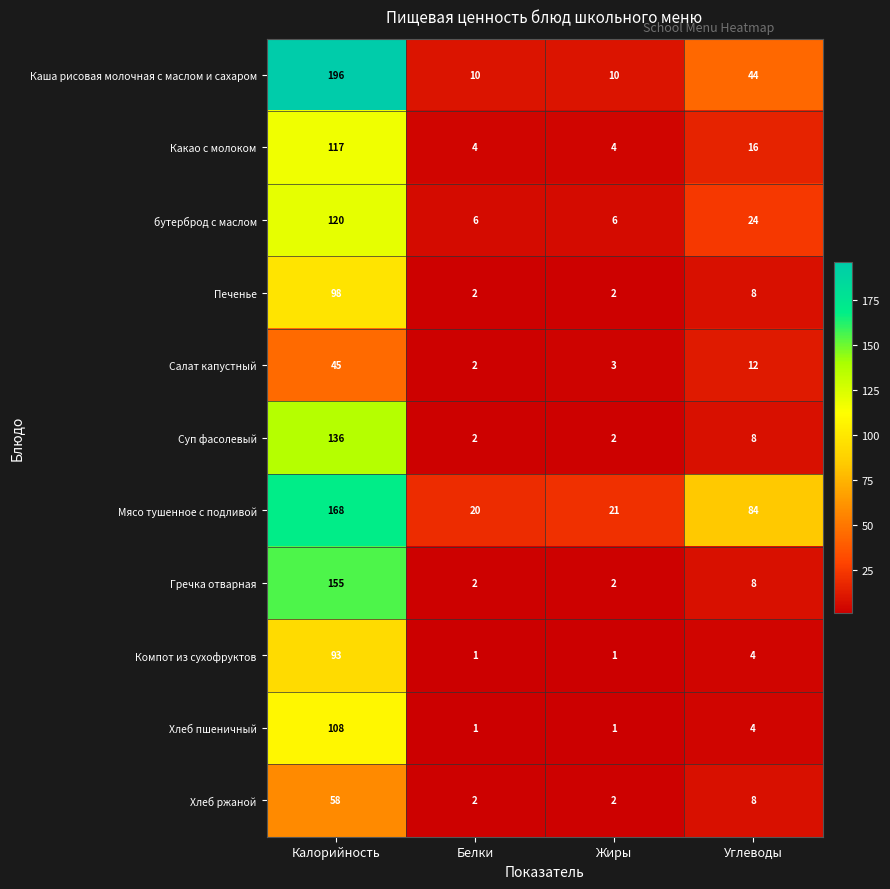

At which category is the sum across all series the highest?

Калорийность